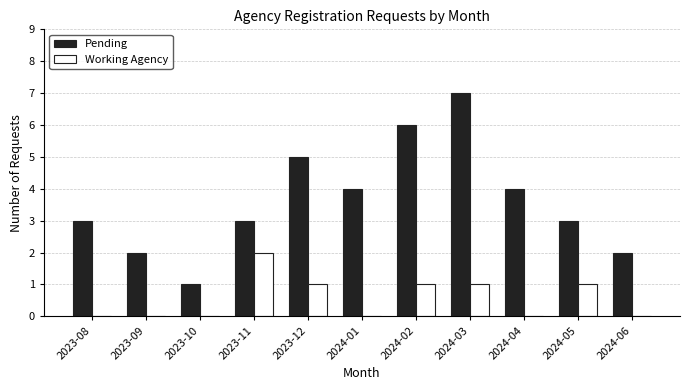

Which category has the highest value across all series?

2024-03